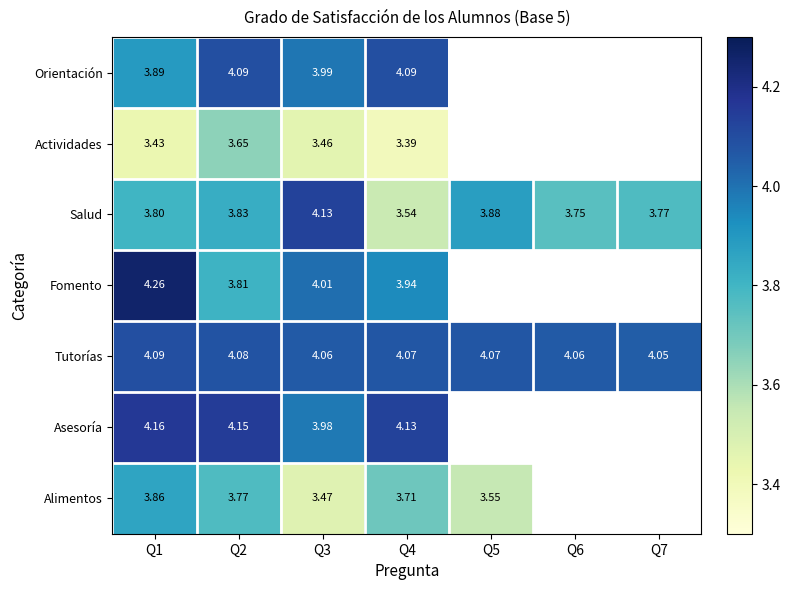

Count the number of data series in this chart.

7